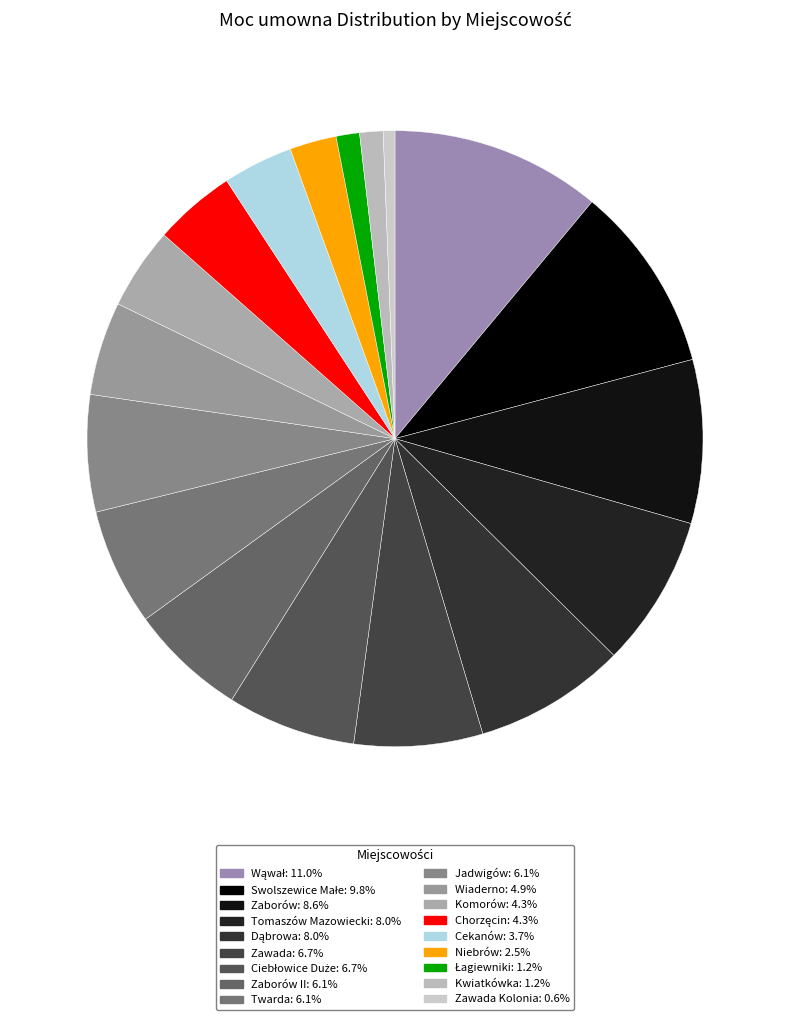

Is there any slice that represents more than half of the pie?

No